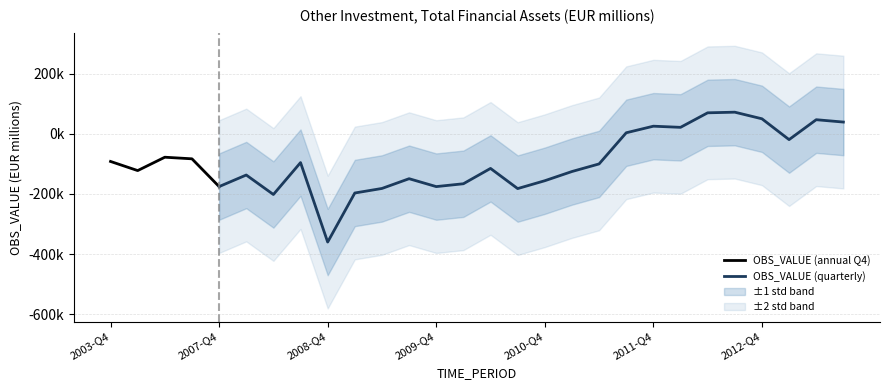

List the labels in order of value, largest first.

2012-Q3, 2012-Q2, 2012-Q4, 2013-Q2, 2013-Q3, 2011-Q4, 2012-Q1, 2011-Q3, 2013-Q1, 2005-Q4, 2006-Q4, 2003-Q4, 2008-Q3, 2011-Q2, 2010-Q2, 2004-Q4, 2011-Q1, 2008-Q1, 2009-Q3, 2010-Q4, 2010-Q1, 2007-Q4, 2009-Q4, 2009-Q2, 2010-Q3, 2009-Q1, 2008-Q2, 2008-Q4